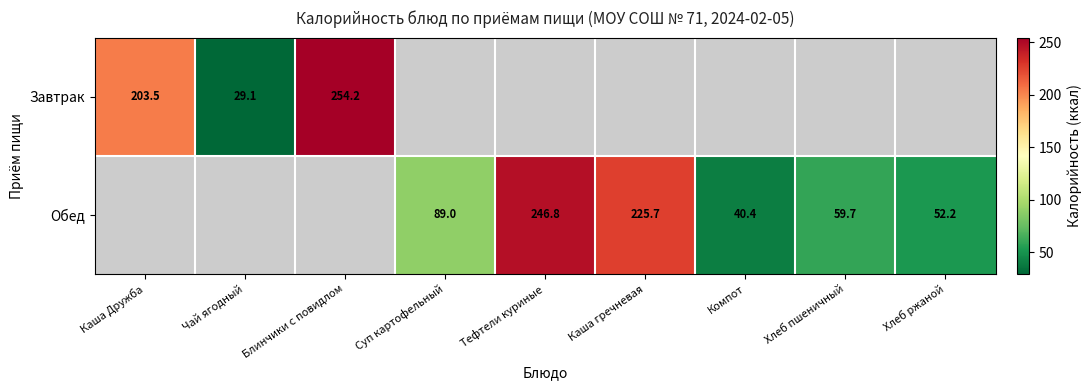

Is it true that Завтрак equals 203.5 at Каша Дружба?

True